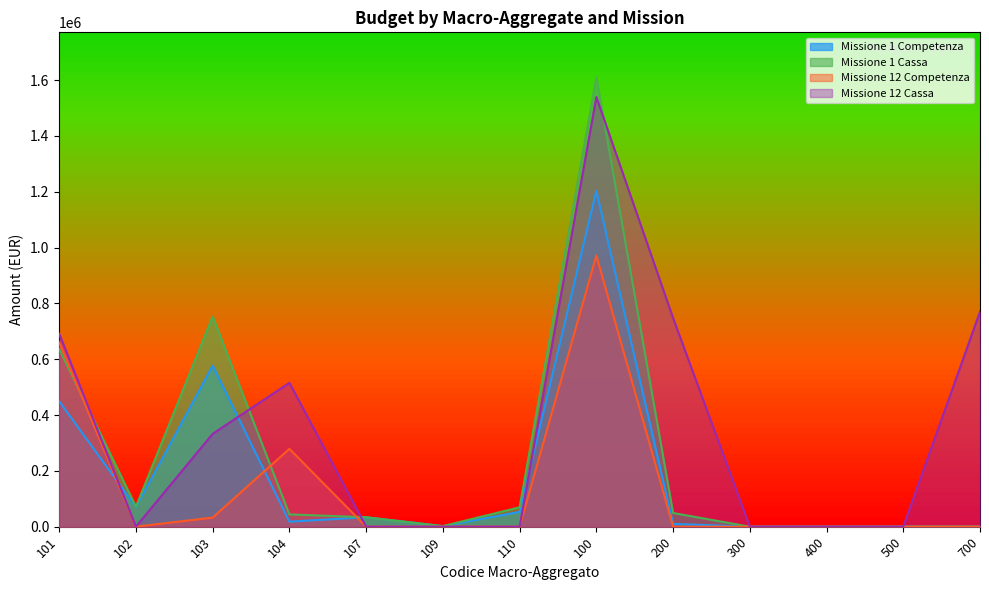

What is the label of the 1st point from the right?

700